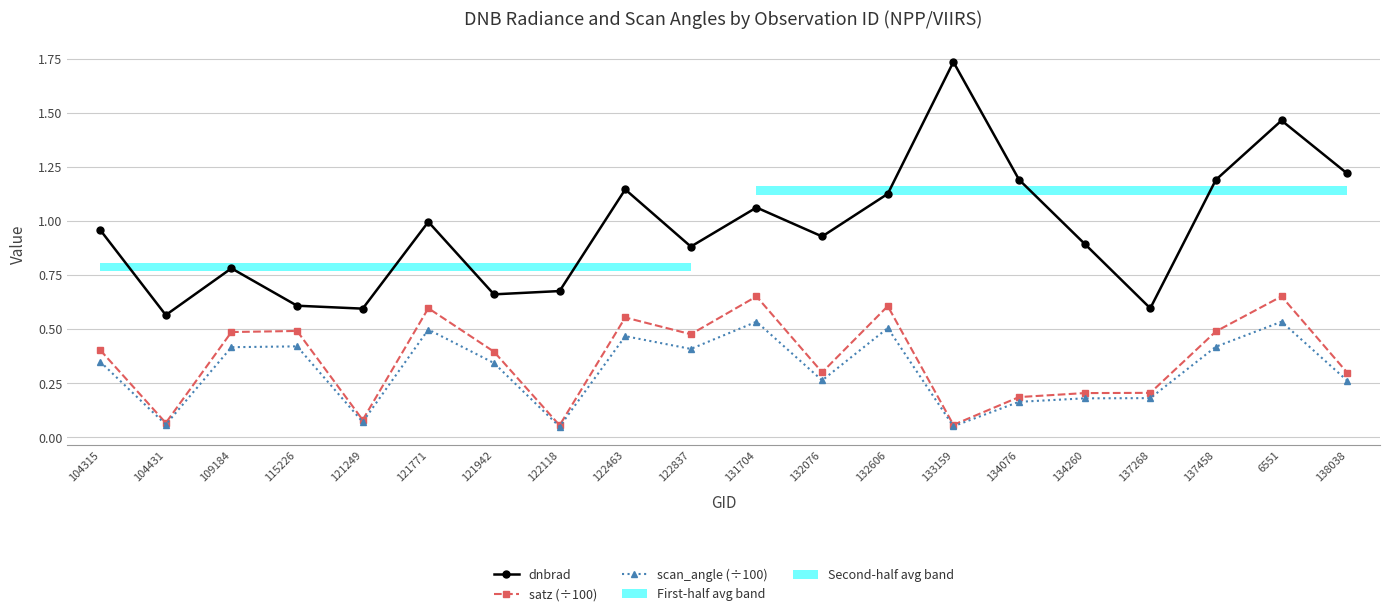

At 132606, list the series in order from largest to smallest.

dnbrad, satz (÷100), scan_angle (÷100)